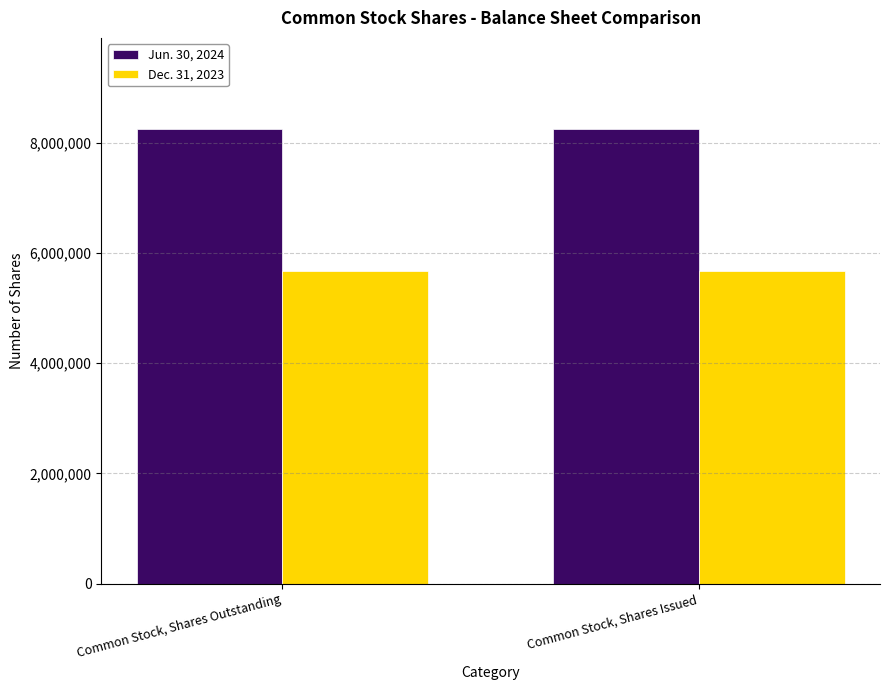

Is it true that Dec. 31, 2023 equals 8769719 at Common Stock, Shares Issued?

False